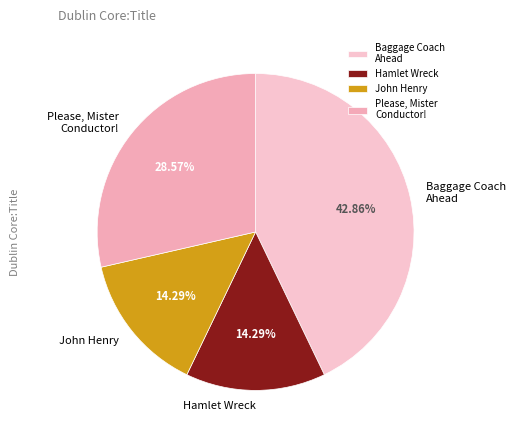

Does any single category account for the majority?

No